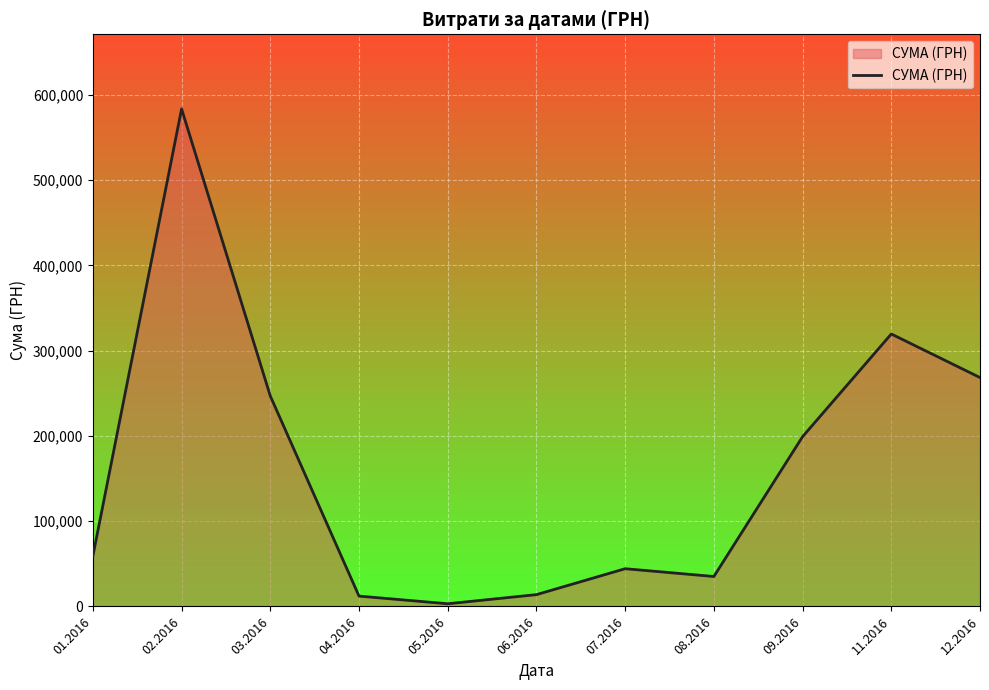

What is the maximum value shown in the chart?

583556.1